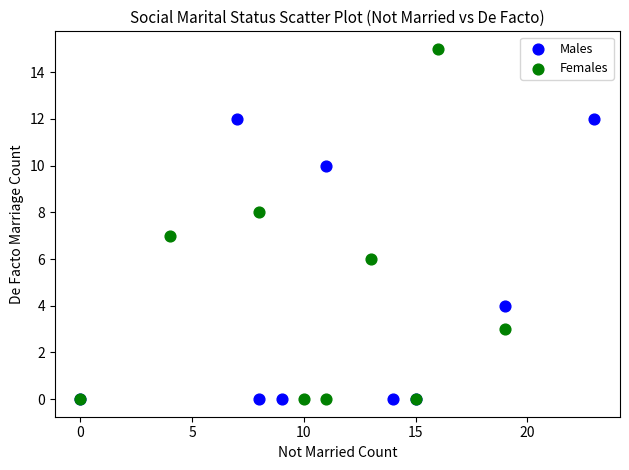

What are all the series names shown in the legend?

Males, Females